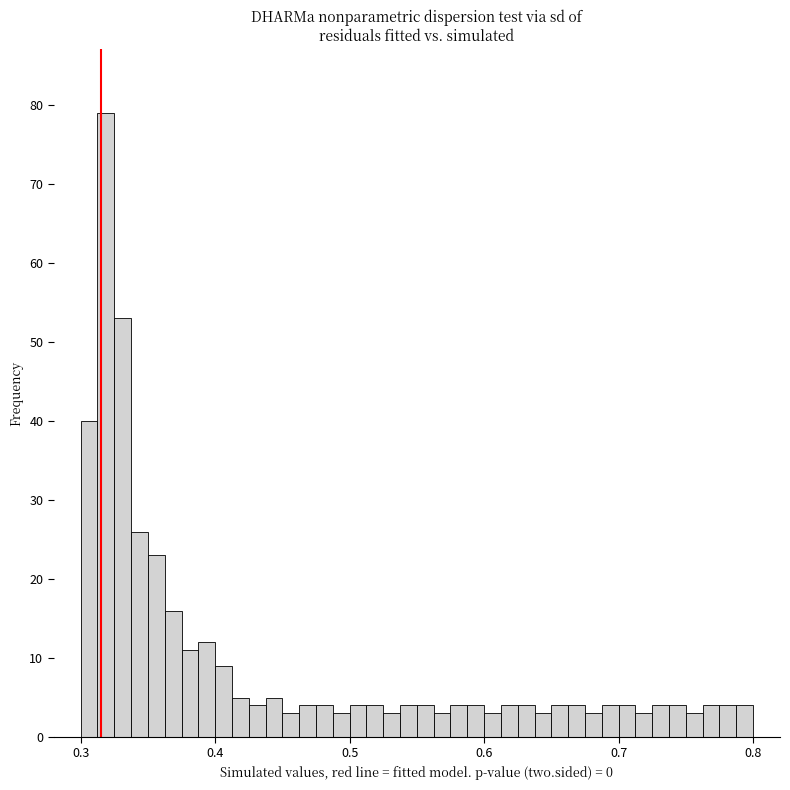

Around what value on the x-axis is the tallest bar? Give the approximate position of its centre, as read against the axis.

0.32